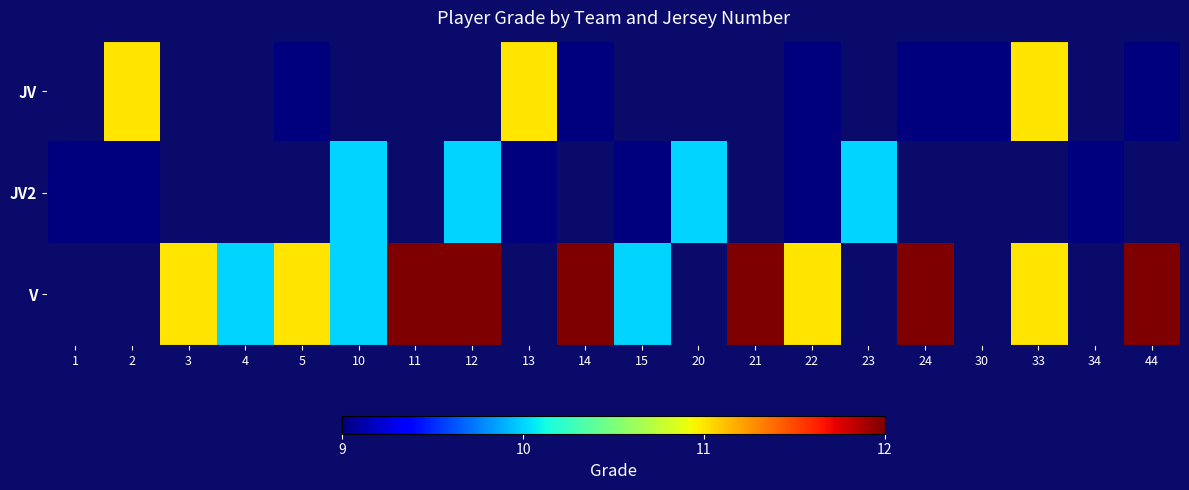

Which category has the highest value across all series?

11